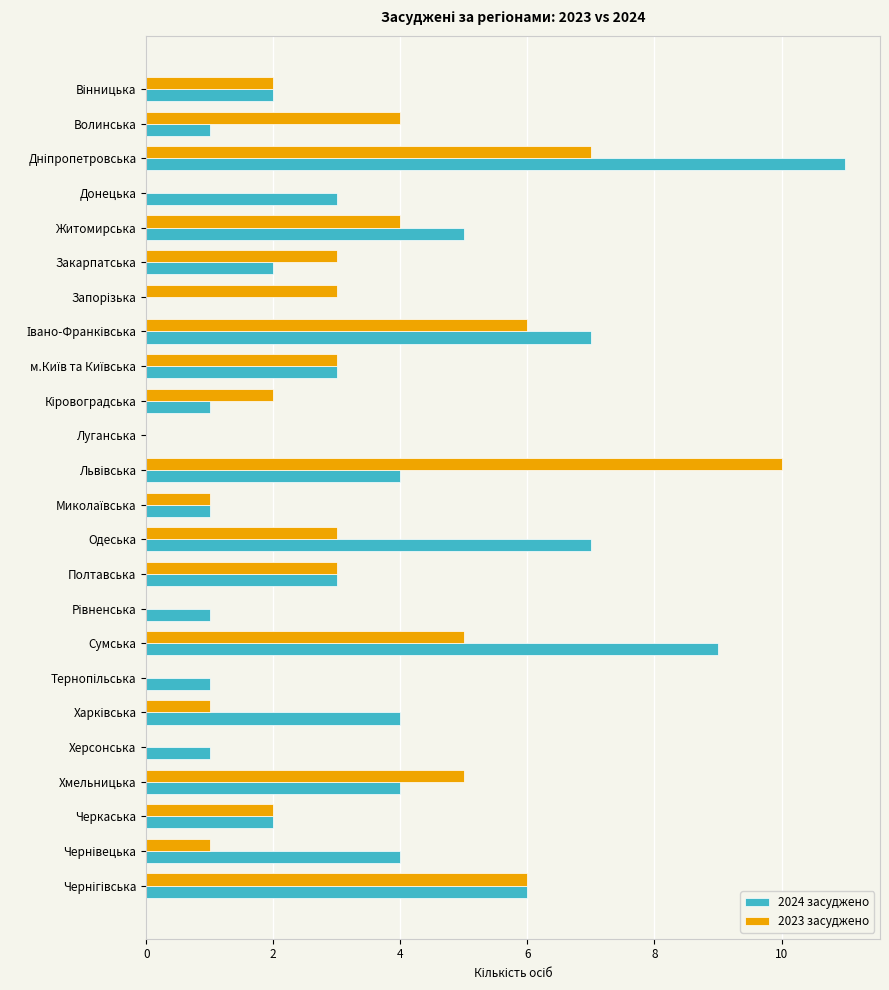

What is the sum of all 2023 засуджено values?

71